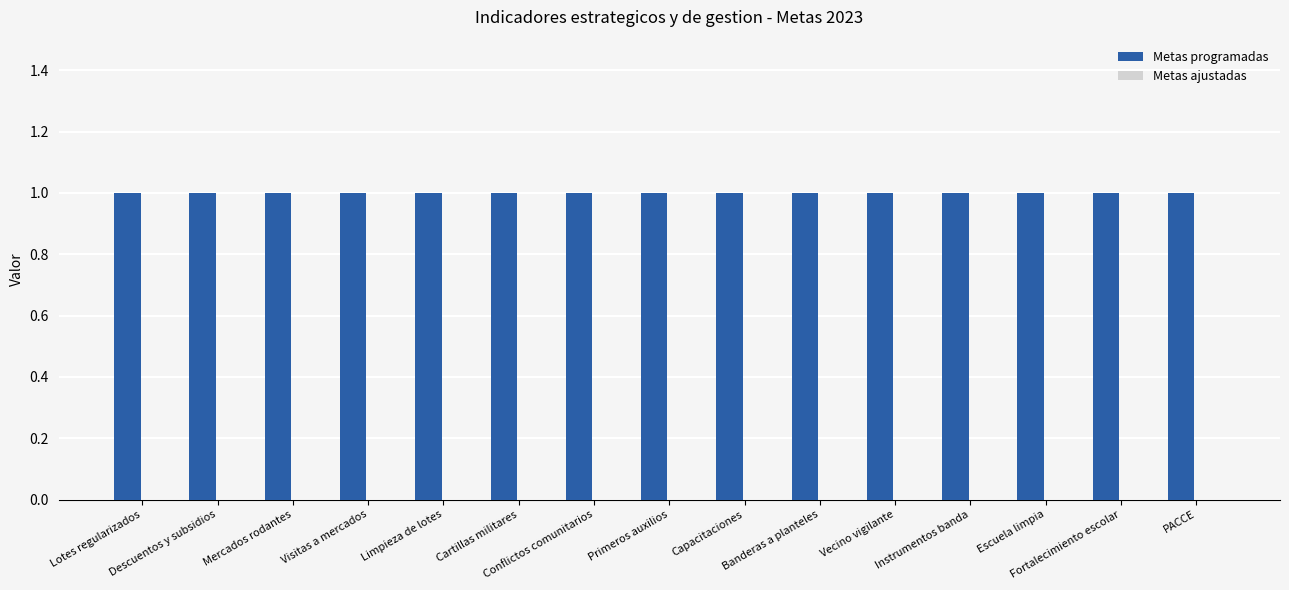

How many groups of bars are there?

15